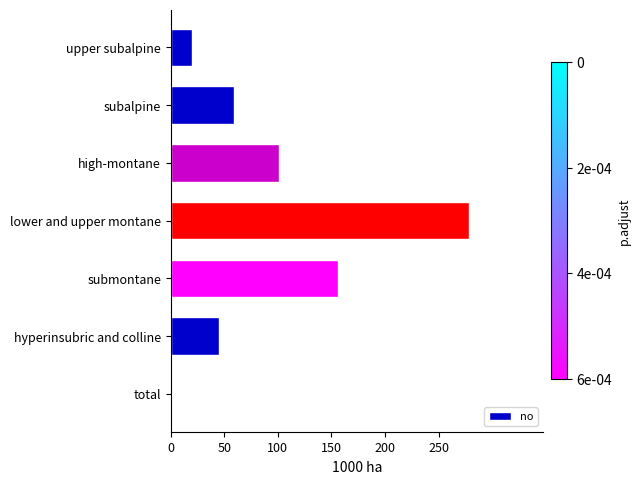

Is it true that the value at subalpine is 32.0?

False